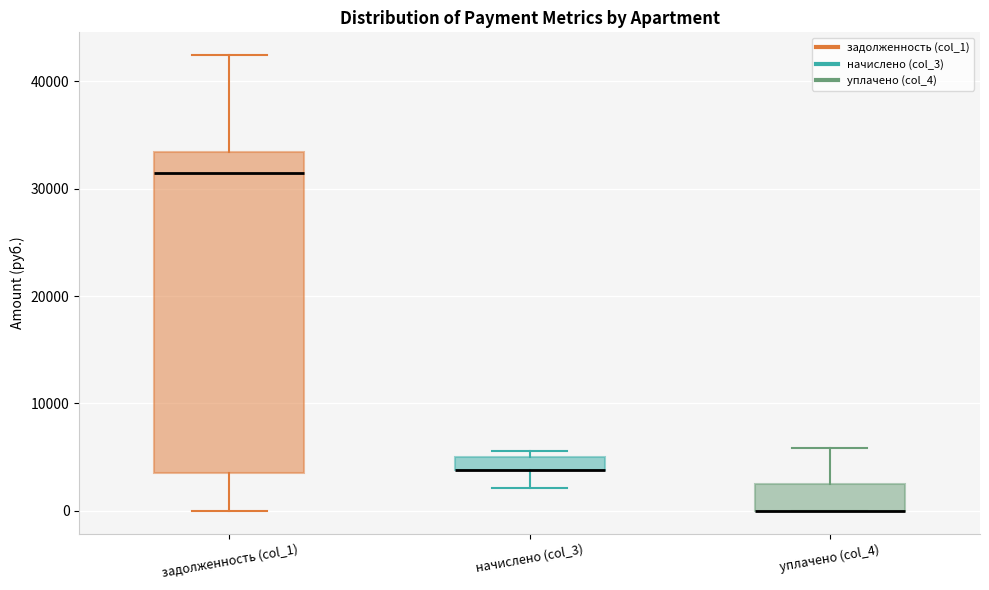

Which box is the tallest, from its lower edge to its upper edge?

задолженность (col_1)